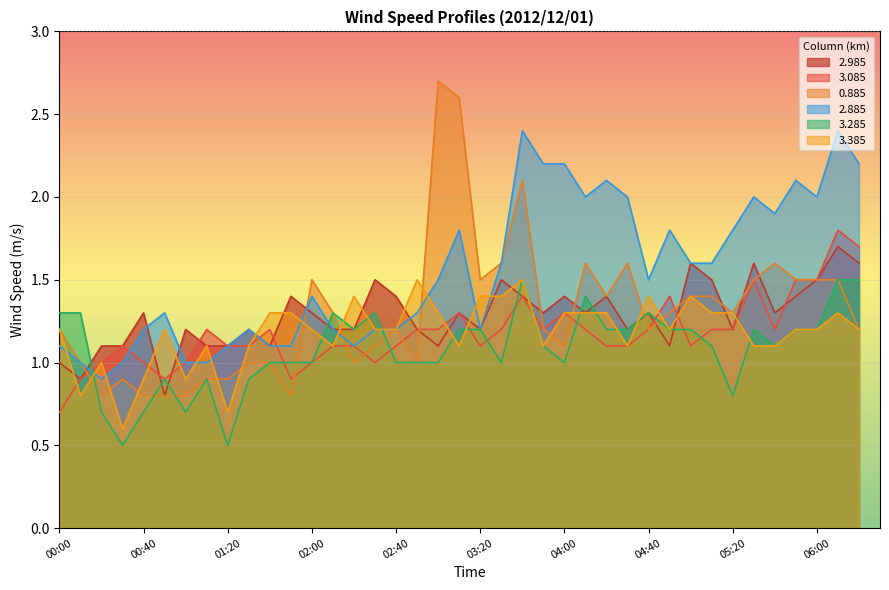

Reading right to left, list all the values displayed in this chart.

2.985: 06:20=1.6	06:10=1.7	06:00=1.5	05:50=1.4	05:40=1.3	05:30=1.6	05:20=1.2	05:10=1.5	05:00=1.6	04:50=1.1	04:40=1.3	04:30=1.2	04:20=1.4	04:10=1.3	04:00=1.4	03:50=1.3	03:40=1.4	03:30=1.5	03:20=1.2	03:10=1.3	03:00=1.1	02:50=1.2	02:40=1.4	02:30=1.5	02:20=1.2	02:10=1.2	02:00=1.3	01:50=1.4	01:40=1.1	01:30=1.2	01:20=1.1	01:10=1.1	01:00=1.2	00:50=0.8	00:40=1.3	00:30=1.1	00:20=1.1	00:10=0.9	00:00=1.0
3.085: 06:20=1.7	06:10=1.8	06:00=1.5	05:50=1.5	05:40=1.2	05:30=1.5	05:20=1.2	05:10=1.2	05:00=1.1	04:50=1.4	04:40=1.2	04:30=1.1	04:20=1.1	04:10=1.2	04:00=1.3	03:50=1.2	03:40=1.4	03:30=1.2	03:20=1.1	03:10=1.3	03:00=1.2	02:50=1.2	02:40=1.1	02:30=1.0	02:20=1.1	02:10=1.1	02:00=1.0	01:50=0.9	01:40=1.2	01:30=1.1	01:20=1.1	01:10=1.2	01:00=1.0	00:50=0.9	00:40=1.0	00:30=1.1	00:20=1.0	00:10=0.9	00:00=0.7
0.885: 06:20=1.2	06:10=1.5	06:00=1.5	05:50=1.5	05:40=1.6	05:30=1.5	05:20=1.3	05:10=1.4	05:00=1.4	04:50=1.3	04:40=1.2	04:30=1.6	04:20=1.4	04:10=1.6	04:00=1.1	03:50=1.2	03:40=2.1	03:30=1.6	03:20=1.5	03:10=2.6	03:00=2.7	02:50=1.0	02:40=1.2	02:30=1.1	02:20=1.0	02:10=1.3	02:00=1.5	01:50=0.8	01:40=1.0	01:30=1.0	01:20=0.9	01:10=0.9	01:00=0.8	00:50=0.8	00:40=0.8	00:30=0.9	00:20=0.8	00:10=1.0	00:00=1.2
2.885: 06:20=2.2	06:10=2.4	06:00=2.0	05:50=2.1	05:40=1.9	05:30=2.0	05:20=1.8	05:10=1.6	05:00=1.6	04:50=1.8	04:40=1.5	04:30=2.0	04:20=2.1	04:10=2.0	04:00=2.2	03:50=2.2	03:40=2.4	03:30=1.6	03:20=1.2	03:10=1.8	03:00=1.5	02:50=1.3	02:40=1.2	02:30=1.2	02:20=1.1	02:10=1.2	02:00=1.4	01:50=1.1	01:40=1.1	01:30=1.2	01:20=1.1	01:10=1.0	01:00=1.0	00:50=1.3	00:40=1.2	00:30=1.0	00:20=0.9	00:10=1.0	00:00=1.1
3.285: 06:20=1.5	06:10=1.5	06:00=1.2	05:50=1.2	05:40=1.1	05:30=1.2	05:20=0.8	05:10=1.1	05:00=1.2	04:50=1.2	04:40=1.3	04:30=1.2	04:20=1.2	04:10=1.4	04:00=1.0	03:50=1.1	03:40=1.5	03:30=1.0	03:20=1.2	03:10=1.2	03:00=1.0	02:50=1.0	02:40=1.0	02:30=1.3	02:20=1.2	02:10=1.3	02:00=1.0	01:50=1.0	01:40=1.0	01:30=0.9	01:20=0.5	01:10=0.9	01:00=0.7	00:50=0.9	00:40=0.7	00:30=0.5	00:20=0.7	00:10=1.3	00:00=1.3
3.385: 06:20=1.2	06:10=1.3	06:00=1.2	05:50=1.2	05:40=1.1	05:30=1.1	05:20=1.3	05:10=1.3	05:00=1.4	04:50=1.2	04:40=1.4	04:30=1.1	04:20=1.3	04:10=1.3	04:00=1.3	03:50=1.1	03:40=1.5	03:30=1.4	03:20=1.4	03:10=1.1	03:00=1.3	02:50=1.5	02:40=1.2	02:30=1.2	02:20=1.4	02:10=1.1	02:00=1.2	01:50=1.3	01:40=1.3	01:30=1.1	01:20=0.7	01:10=1.1	01:00=0.9	00:50=1.2	00:40=0.9	00:30=0.6	00:20=1.0	00:10=0.8	00:00=1.2